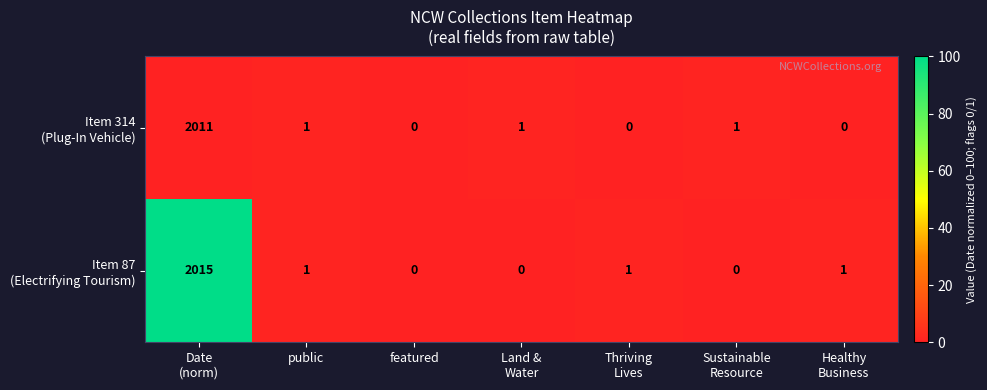

What is the greatest value displayed?

2015